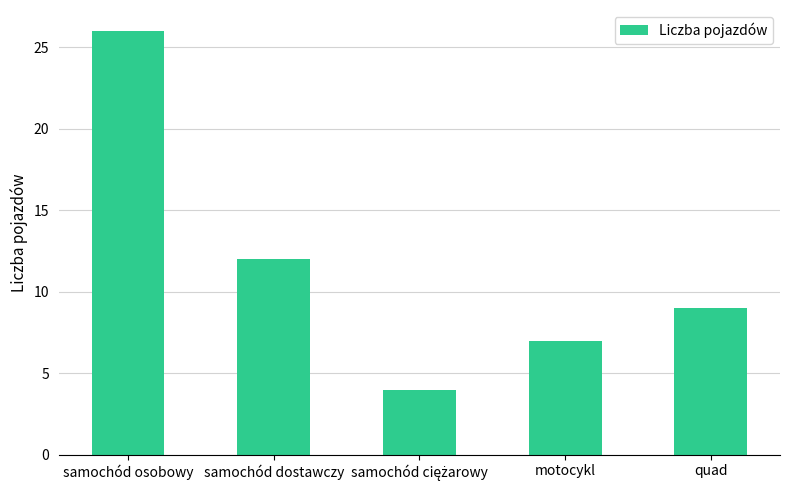

The chart shows a value of 9 at quad. True or false?

True